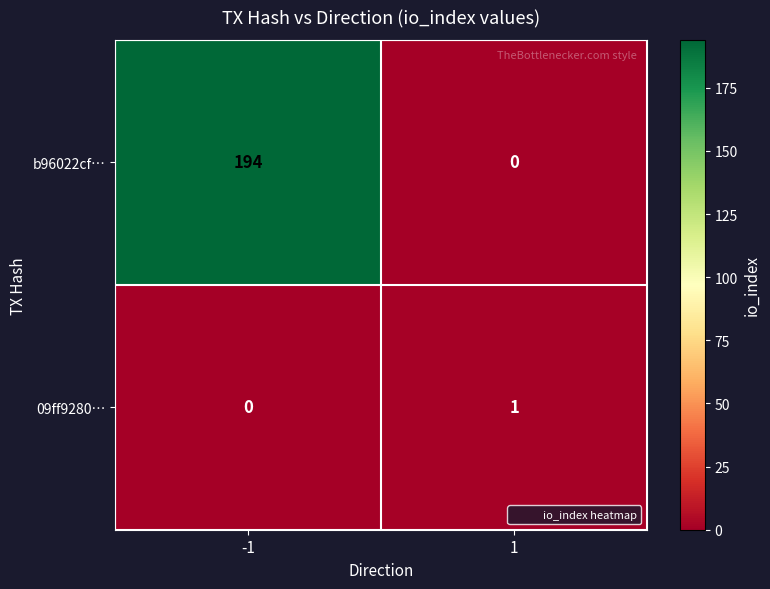

Reading right to left, extract all data points from this chart.

b96022cf…: 0	194
09ff9280…: 1	0